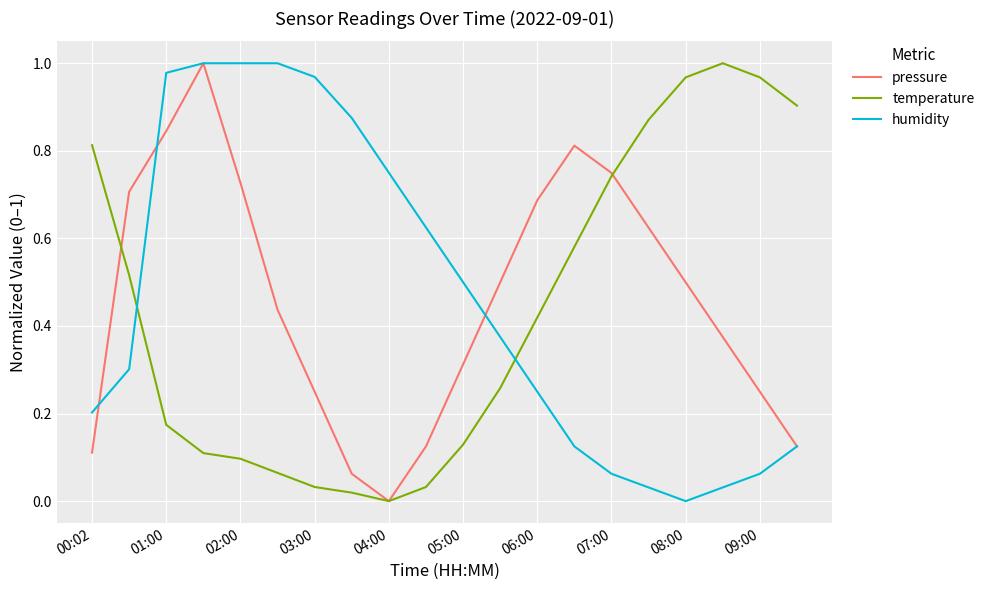

True or false: humidity and pressure cross at least once.

True